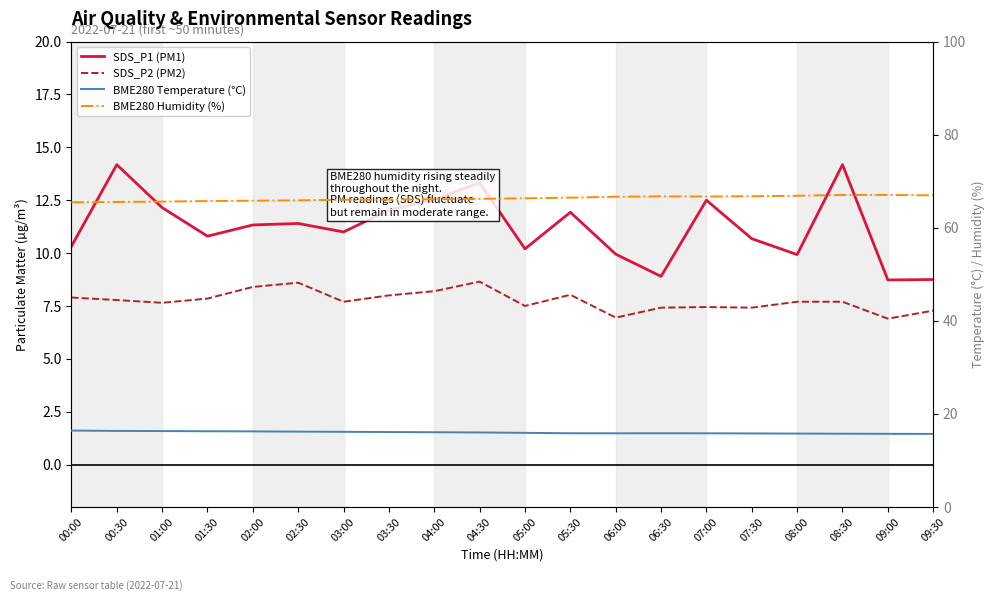

How many lines are shown in the chart?

4